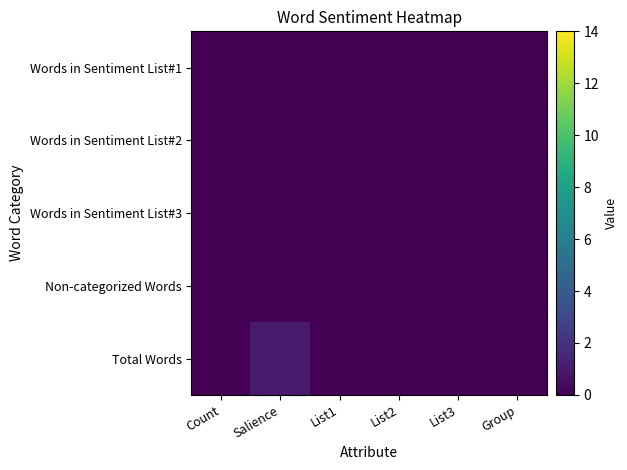

Which series has the largest total across all categories?

Total Words